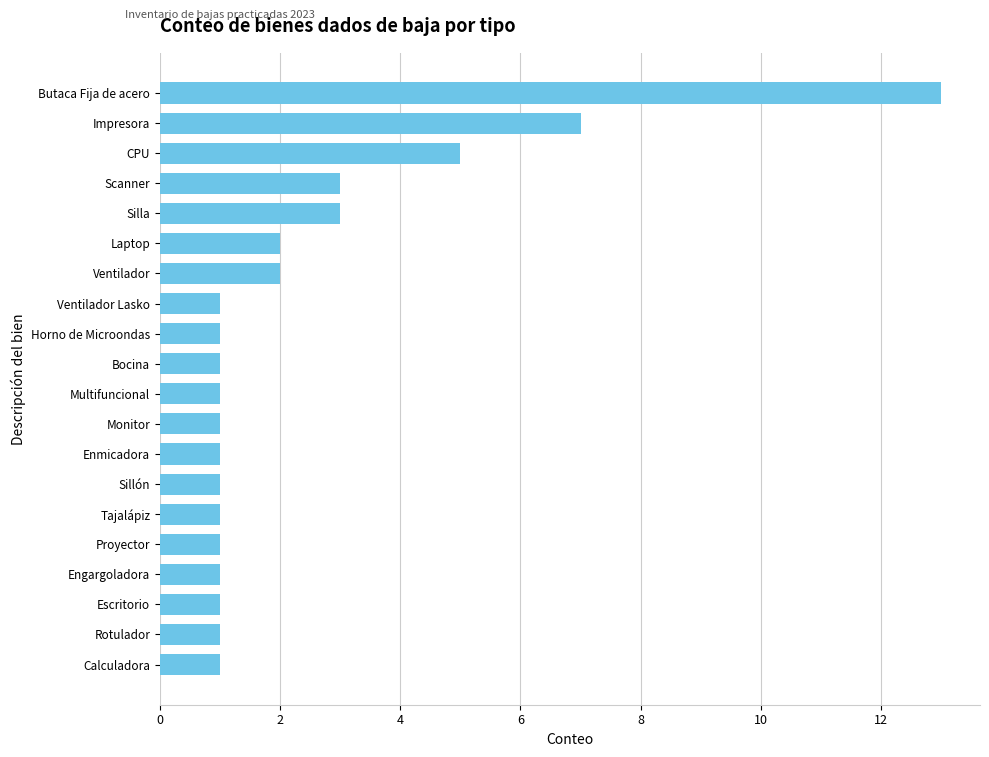

What is the change in value from Ventilador Lasko to CPU?

+4